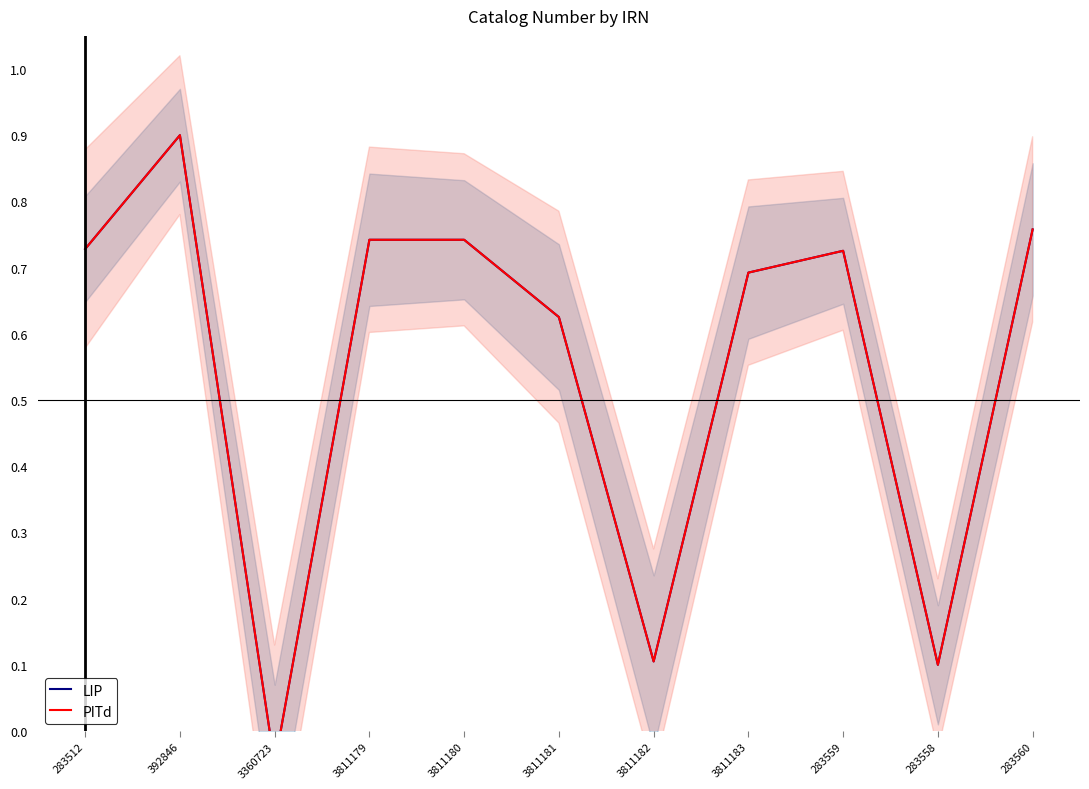

True or false: PITd and LIP cross at least once.

False